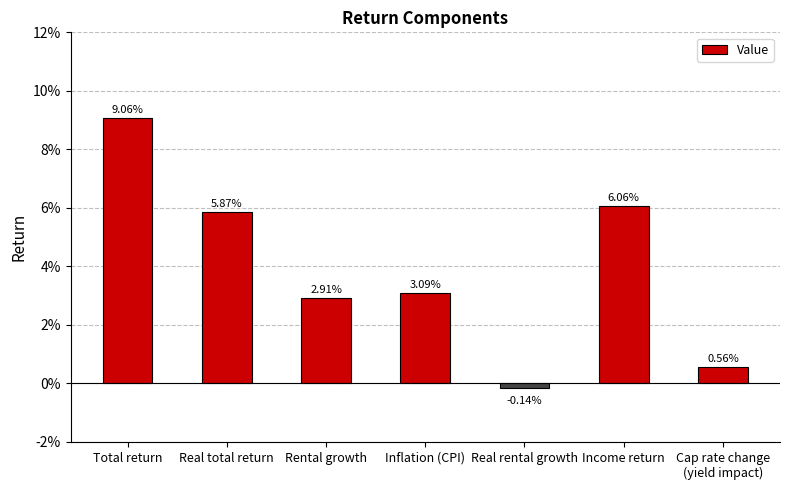

Which label corresponds to the smallest value in the chart?

Real rental growth